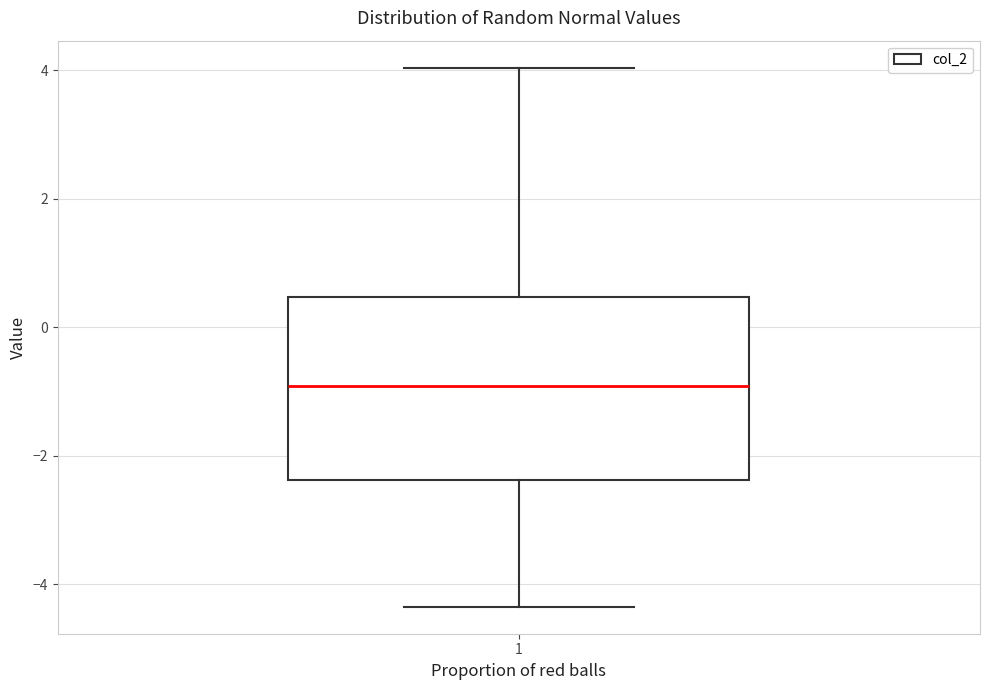

Where does the upper whisker of the box at x = 1 end on the y-axis? The values are not printed on the chart, so give them approximately, as read against the axis.

4.0